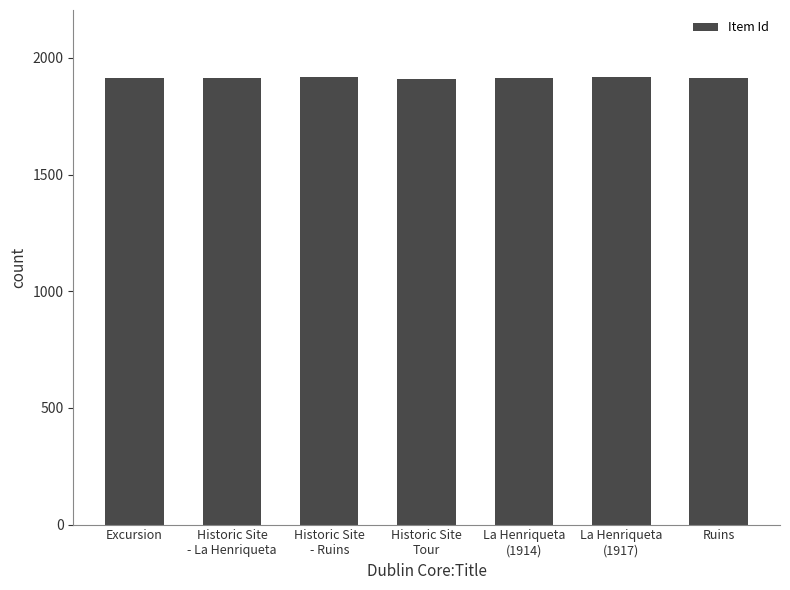

How many values are below 1915?

3